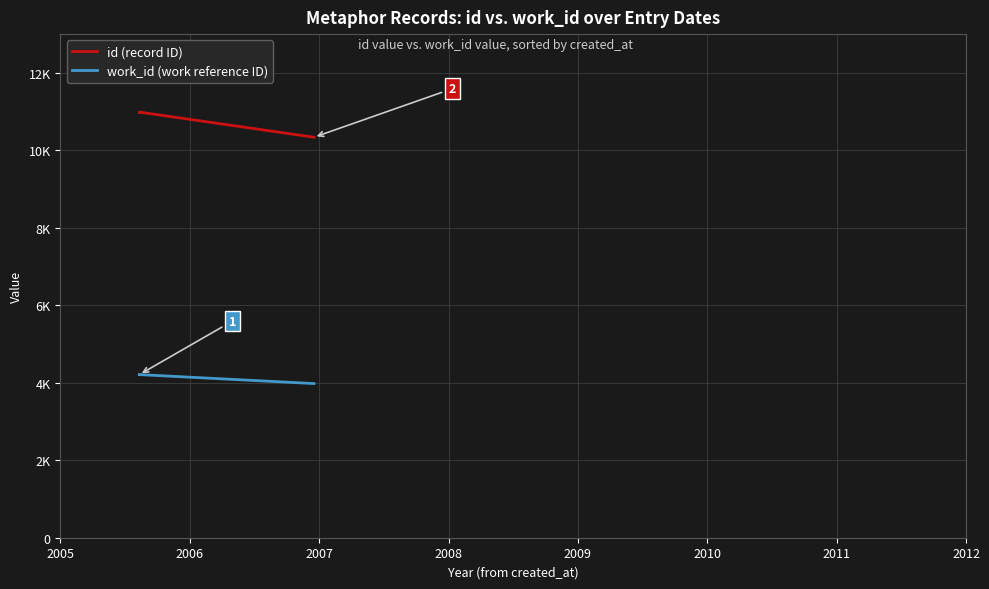

Between 2007 and 2008, which series saw the biggest shift?

id (record ID)